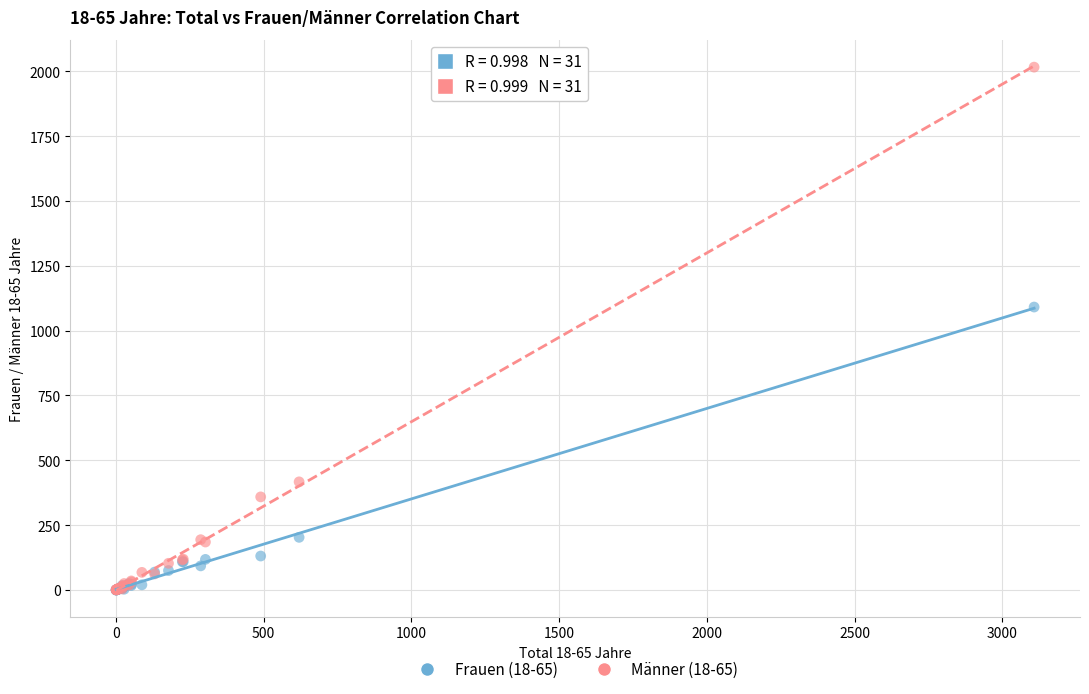

Across all series, what Y value is closest to 1008?

1091